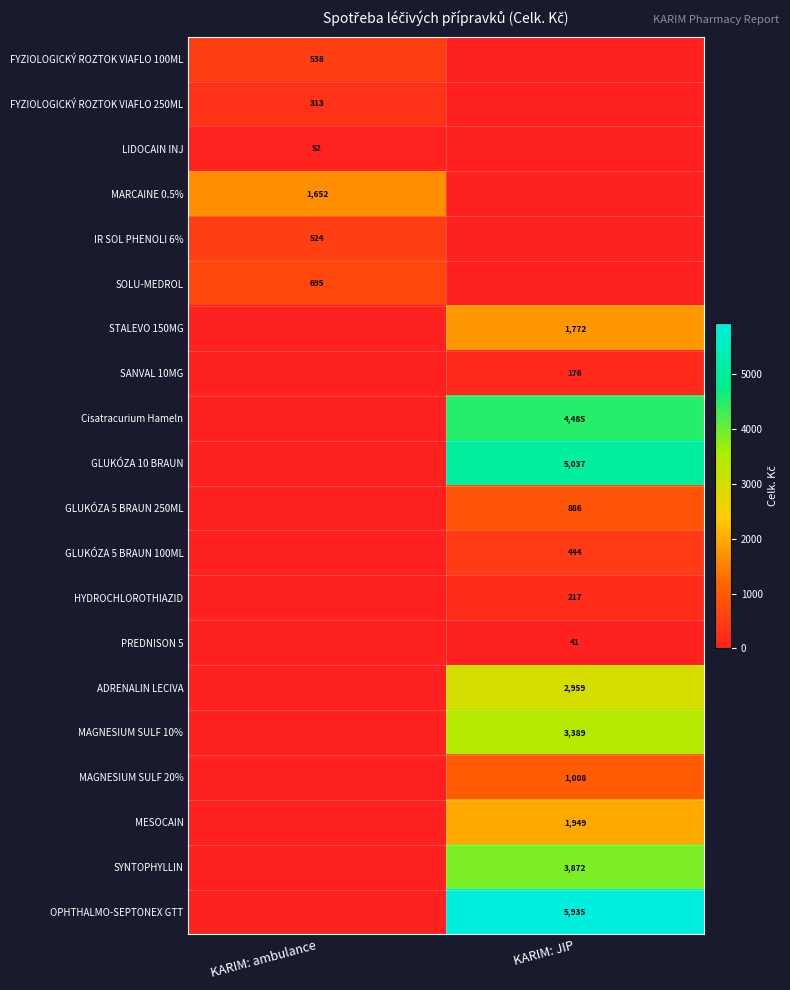

Is it true that GLUKÓZA 10 BRAUN equals 3472 at KARIM: JIP?

False